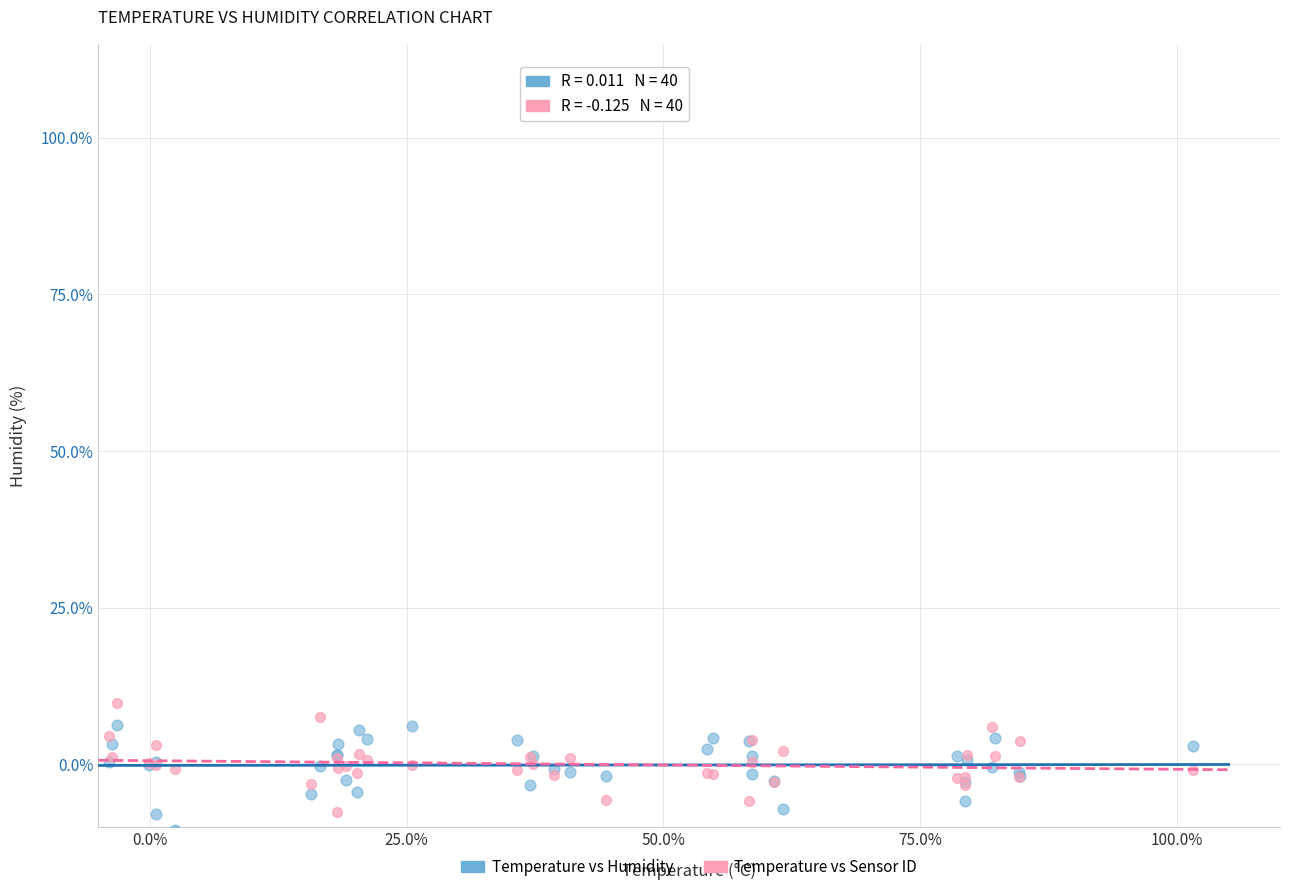

Which series contains the highest Y value?

Temperature vs Sensor ID